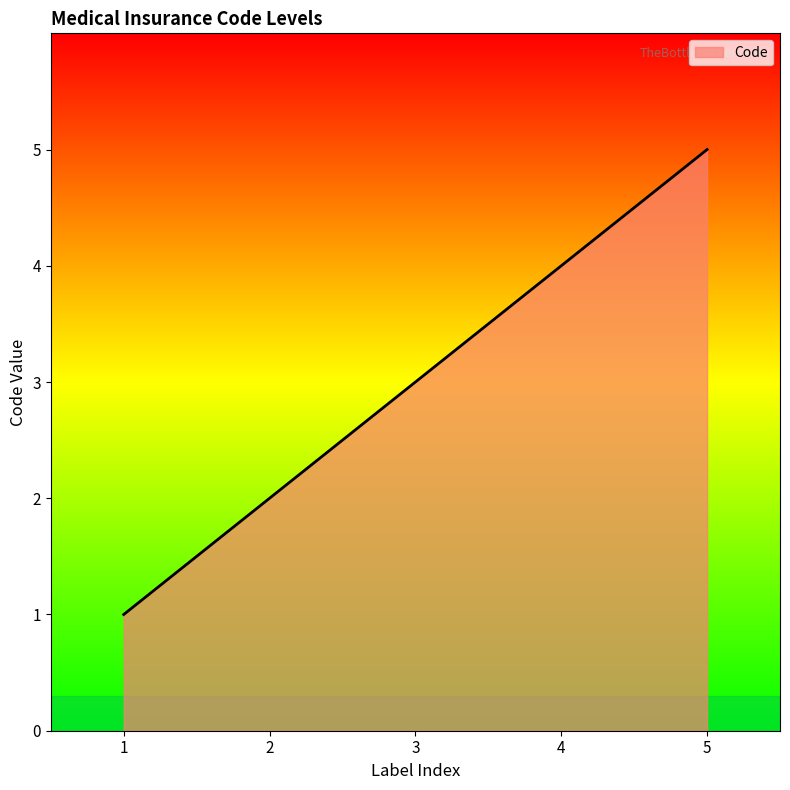

The chart shows a value of 5 at 5. True or false?

True